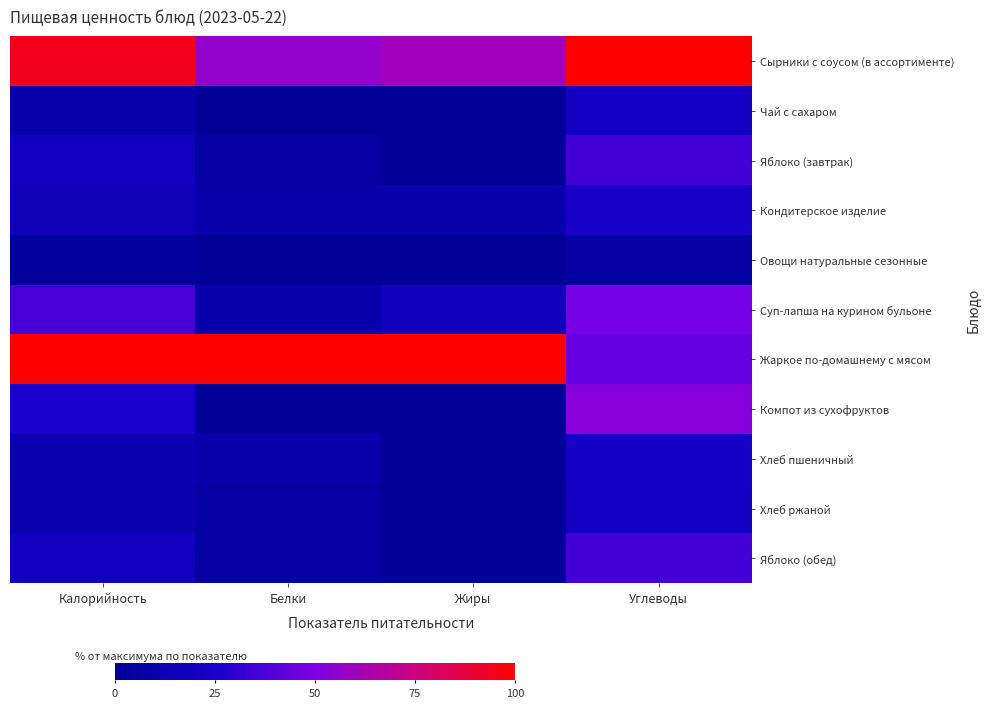

At Углеводы, list the series in order from smallest to largest.

Овощи натуральные сезонные, Чай с сахаром, Хлеб ржаной, Хлеб пшеничный, Кондитерское изделие, Яблоко (завтрак), Яблоко (обед), Жаркое по-домашнему с мясом, Суп-лапша на курином бульоне, Компот из сухофруктов, Сырники с соусом (в ассортименте)